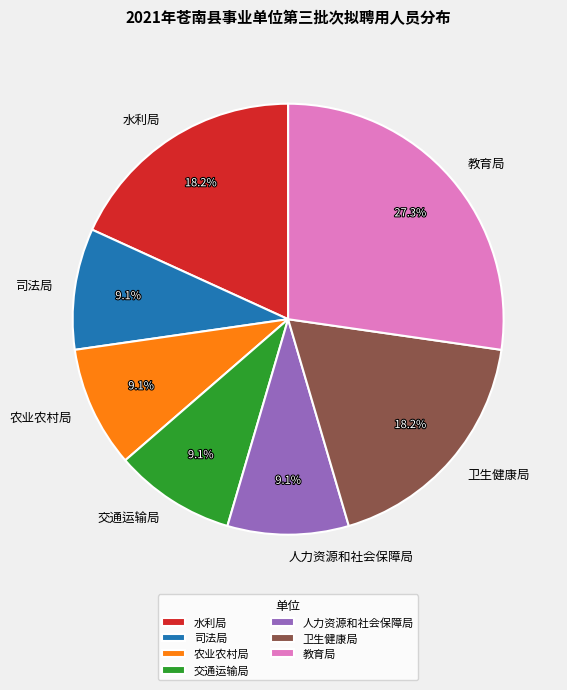

How many segments does this pie chart have?

7